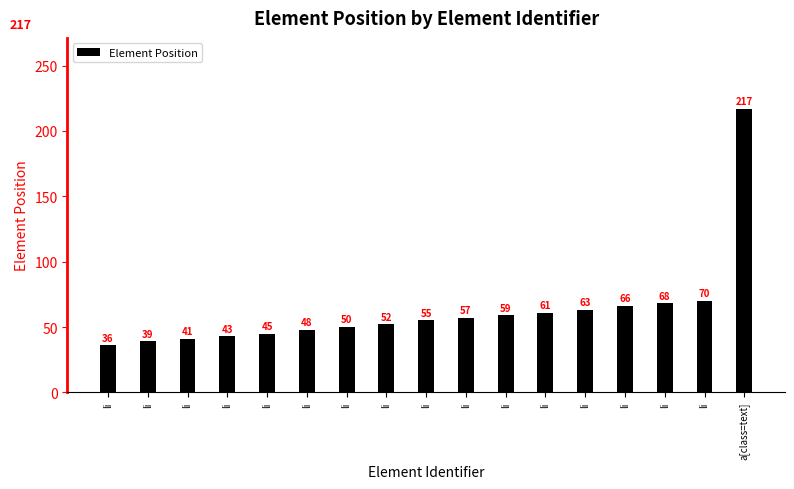

Are the bars horizontal?

No